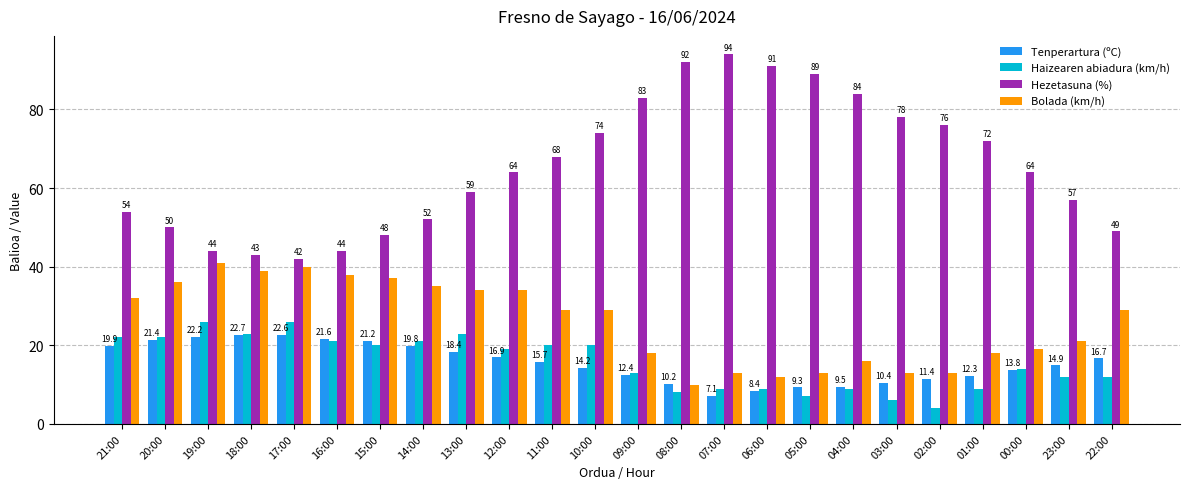

What is the minimum value shown in the chart?

4.0